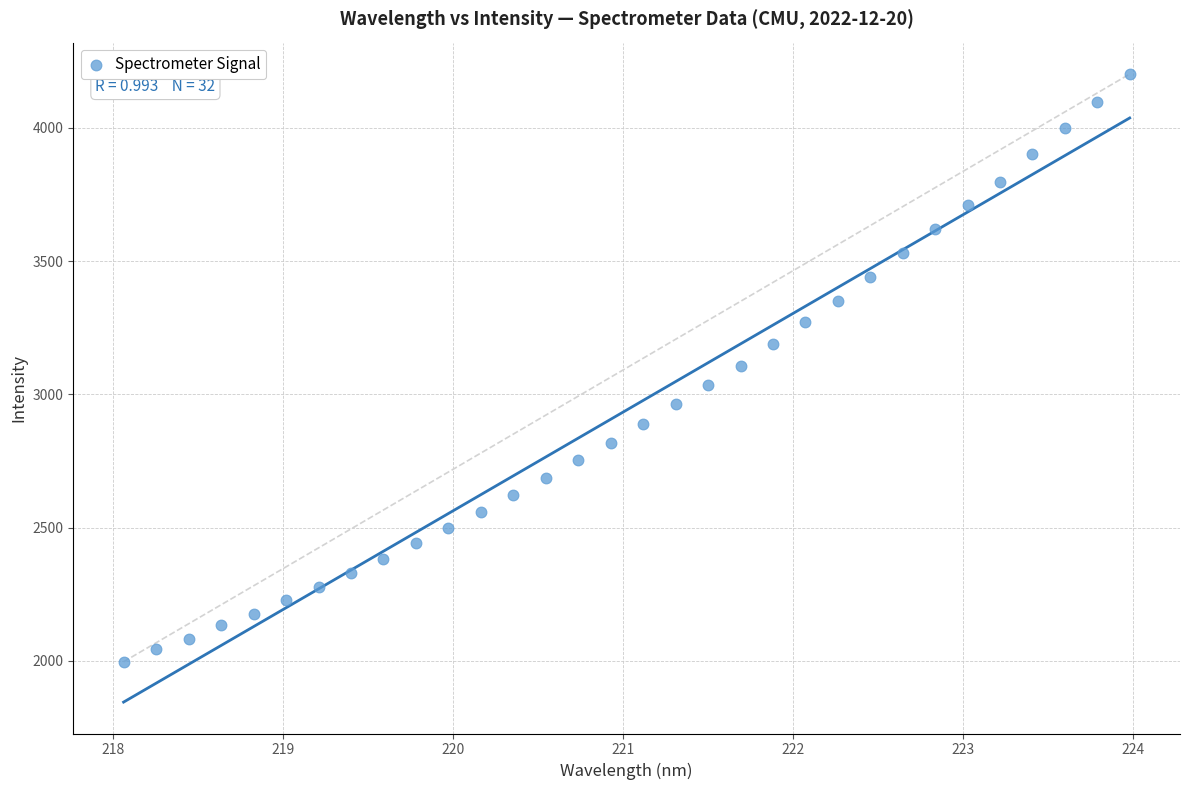

What is the range of Y values (max minus min)?

2205.4